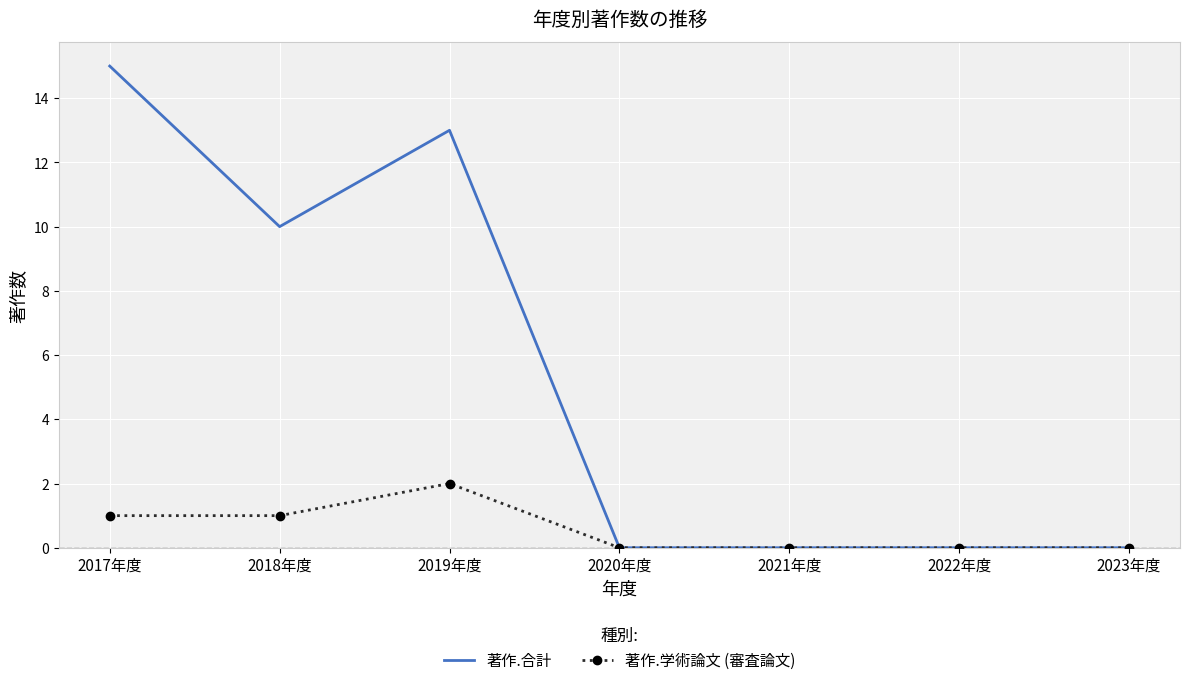

Which series has the widest spread of values?

著作.合計